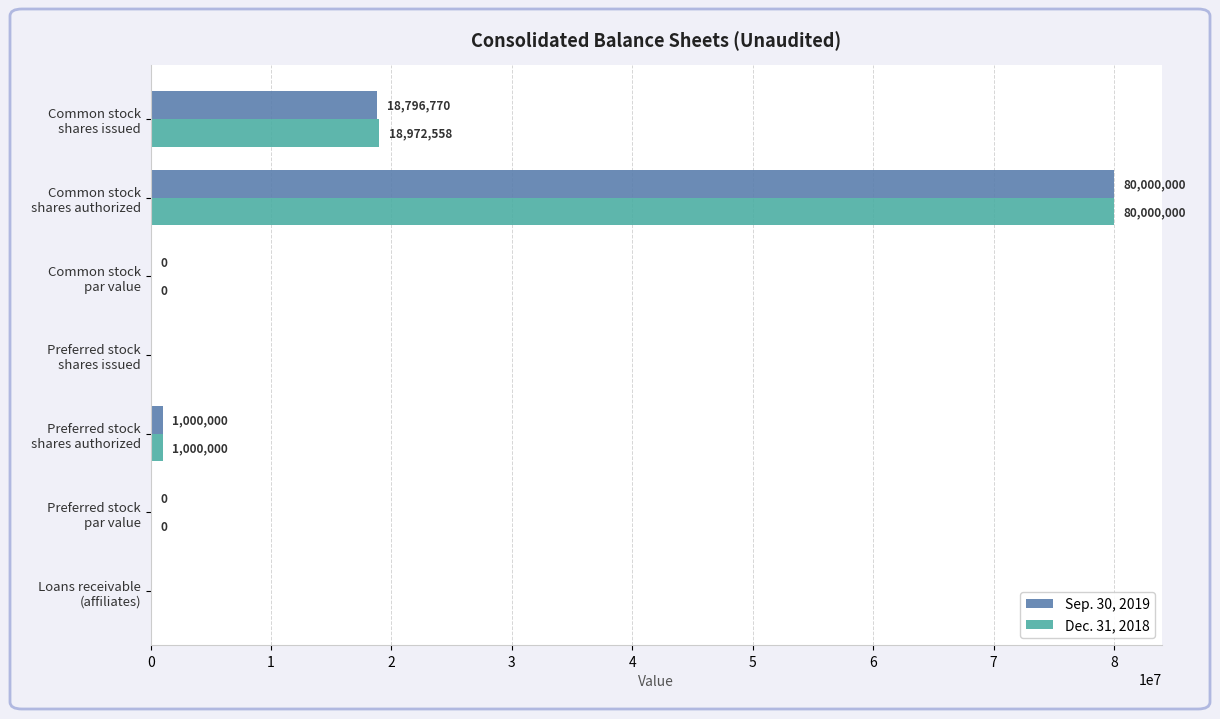

What is the highest value of the Dec. 31, 2018 series?

80000000.0